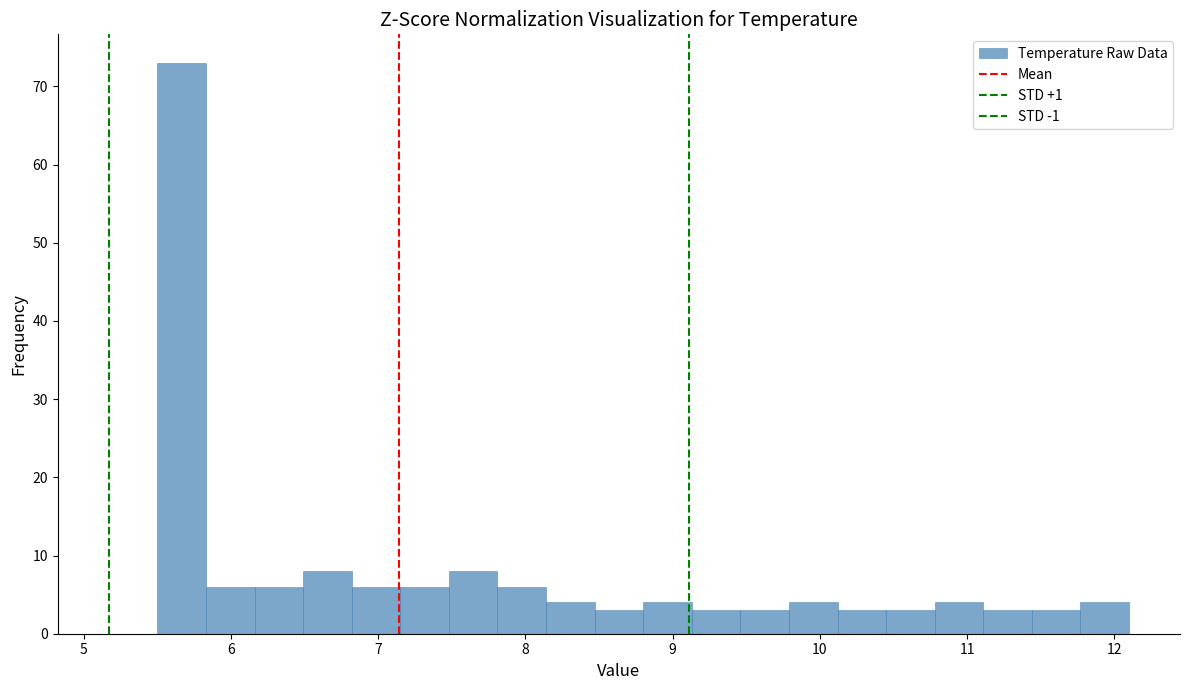

Read against the x-axis, roughly where is the centre of the tallest bar?

5.7